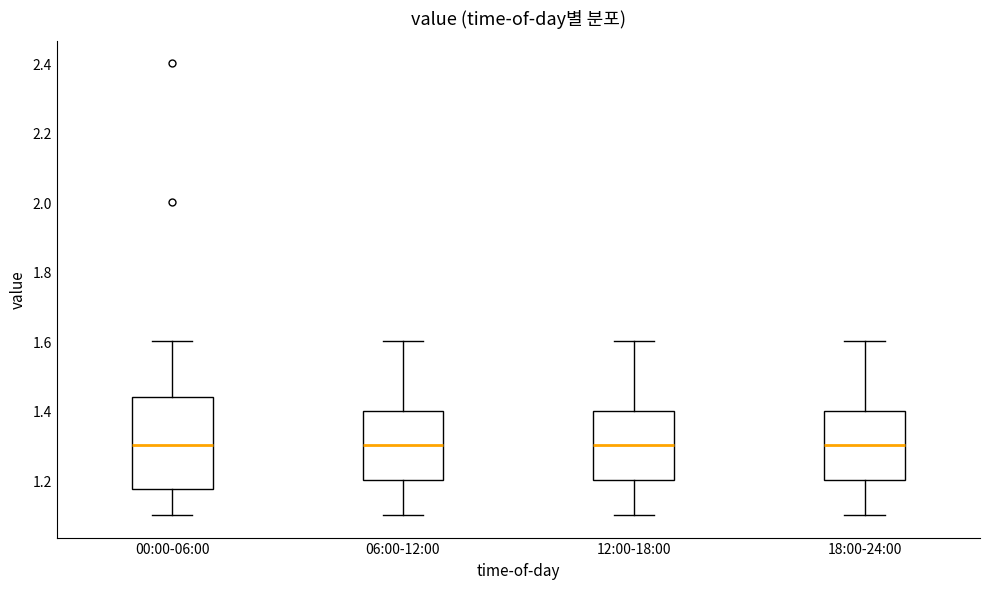

Reading left to right, transcribe this box plot: for each box, give where its median line is, the range the box spans, and where its two whiskers end, as read against the y-axis. The values are not printed on the chart, so give them approximately, as read against the axis.

00:00-06:00: median 1.30, box 1.18 to 1.44, whiskers 1.10 to 1.60
06:00-12:00: median 1.30, box 1.20 to 1.40, whiskers 1.10 to 1.60
12:00-18:00: median 1.30, box 1.20 to 1.40, whiskers 1.10 to 1.60
18:00-24:00: median 1.30, box 1.20 to 1.40, whiskers 1.10 to 1.60